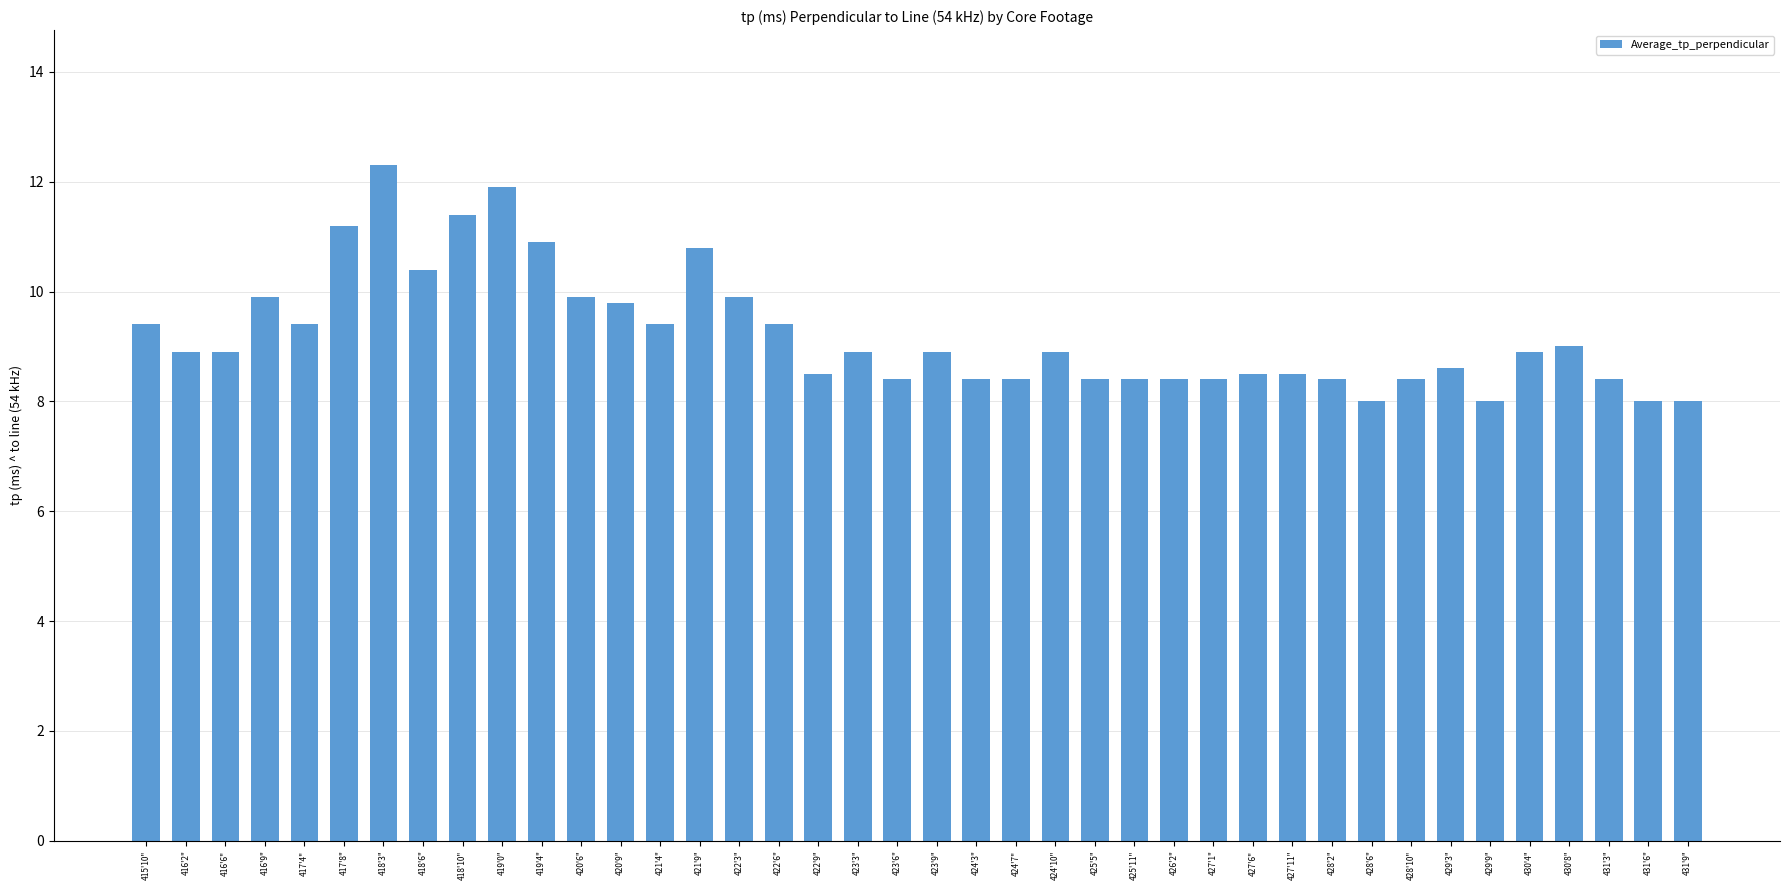

Count the number of categories in the chart.

40